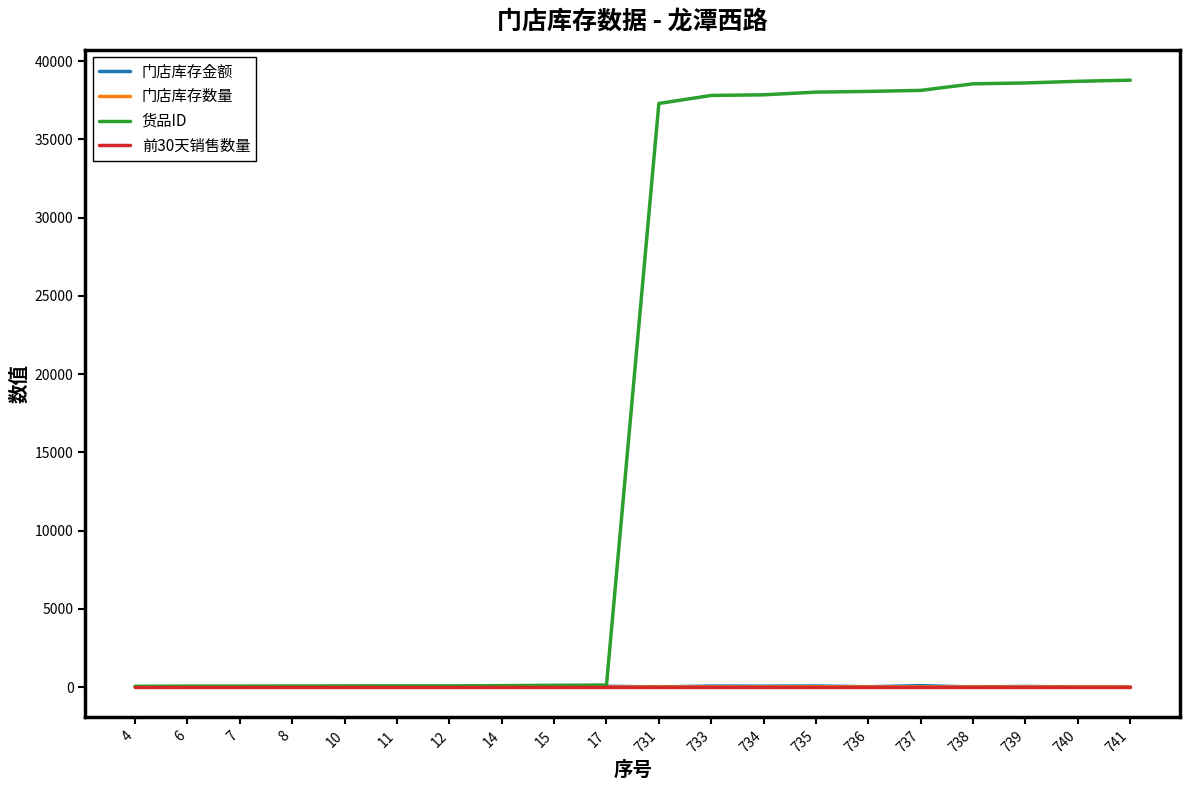

True or false: 门店库存金额 has more than 2 interior local peaks.

True